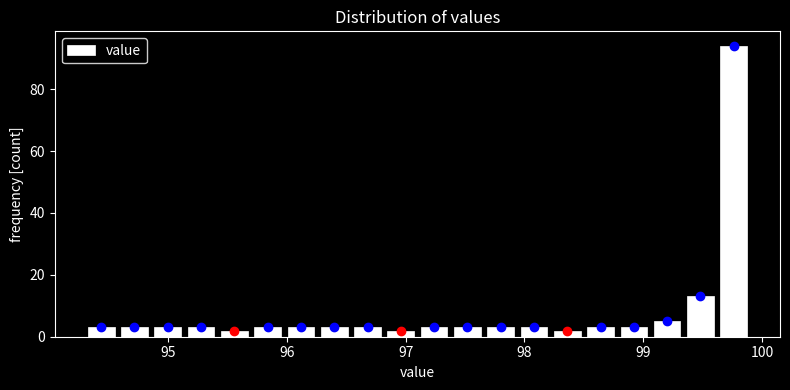

Read against the x-axis, roughly where is the centre of the tallest bar?

99.8